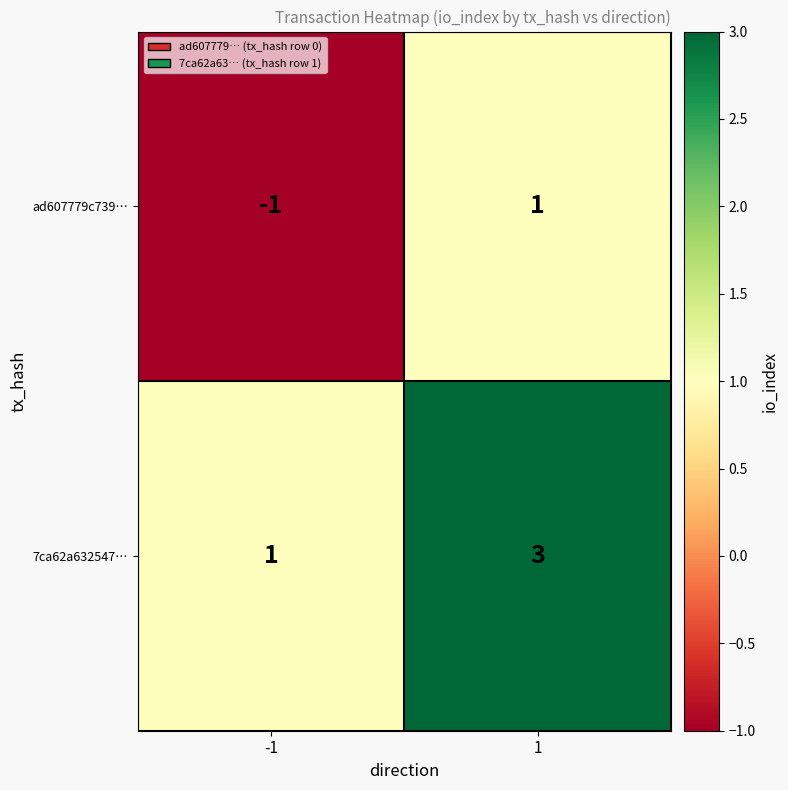

How many categories are shown in the chart?

2